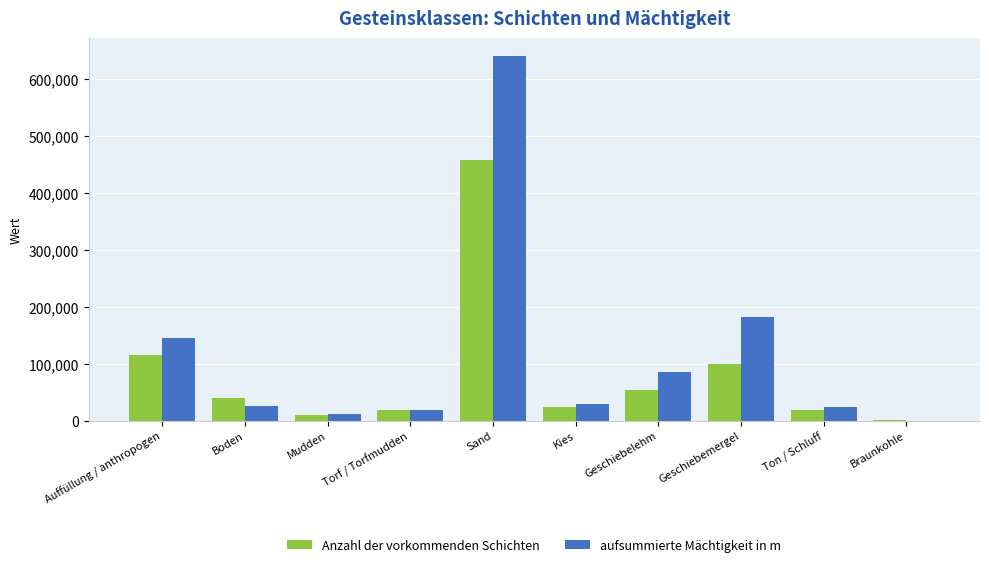

What is the difference between the aufsummierte Mächtigkeit in m values at Torf / Torfmudden and Auffüllung / anthropogen?

125737